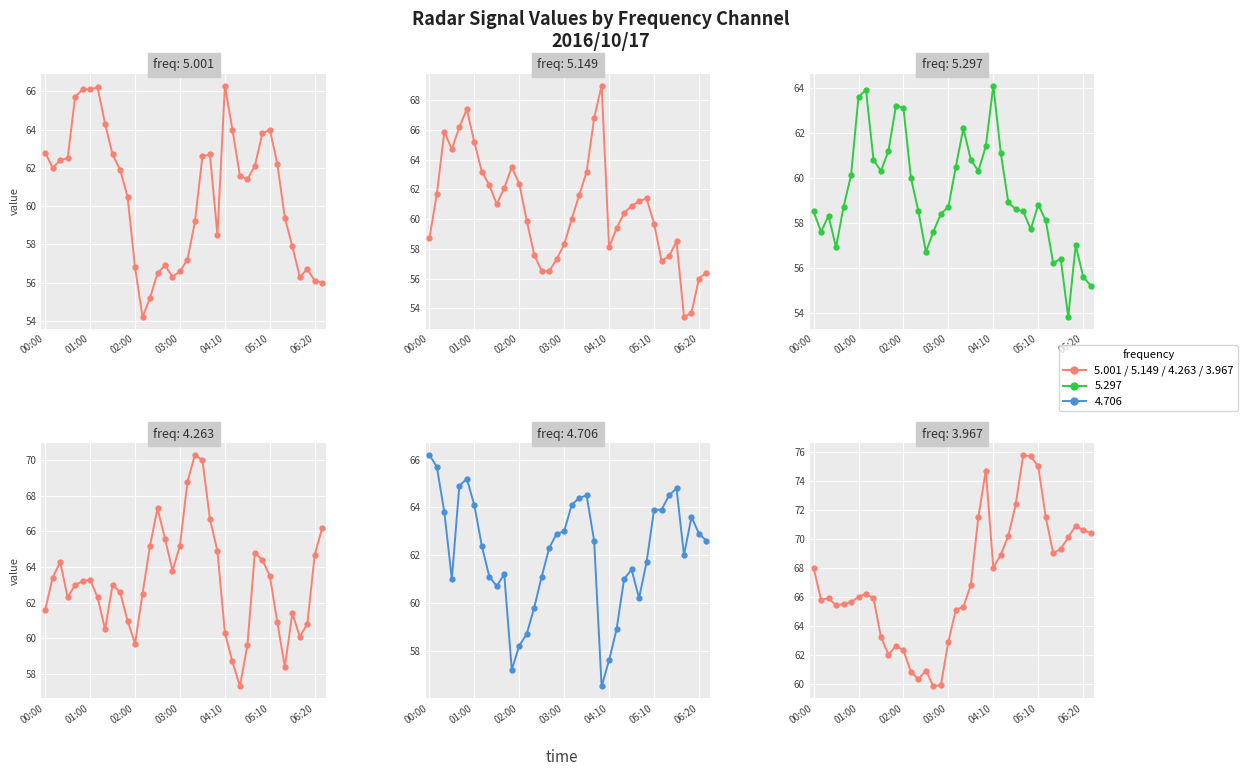

After their last crossing, which series has the higher values: 3.967 or 5.297?

3.967